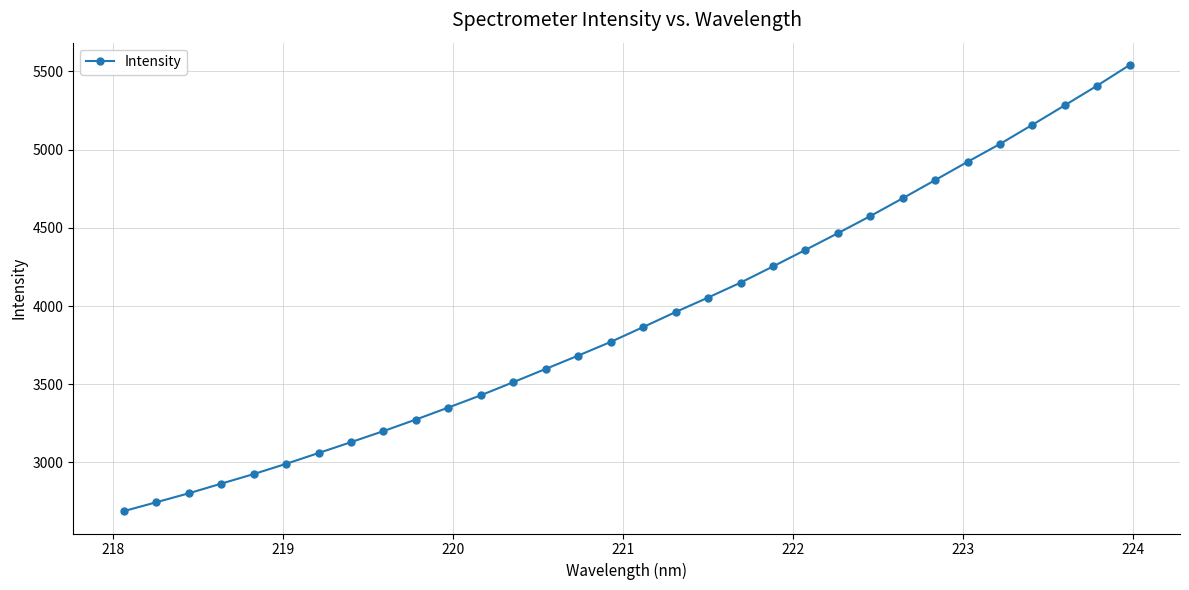

Reading left to right, what are all the values shown in this chart?

2688.6	2745.3	2802.6	2864.3	2925.6	2991.2	3060.2	3129.8	3200.6	3274.5	3351.2	3429.5	3513.3	3598.2	3683.3	3770.6	3865.4	3961.6	4054.0	4149.3	4252.8	4358.6	4465.3	4574.7	4688.6	4804.8	4921.6	5035.7	5158.4	5282.9	5408.7	5540.4